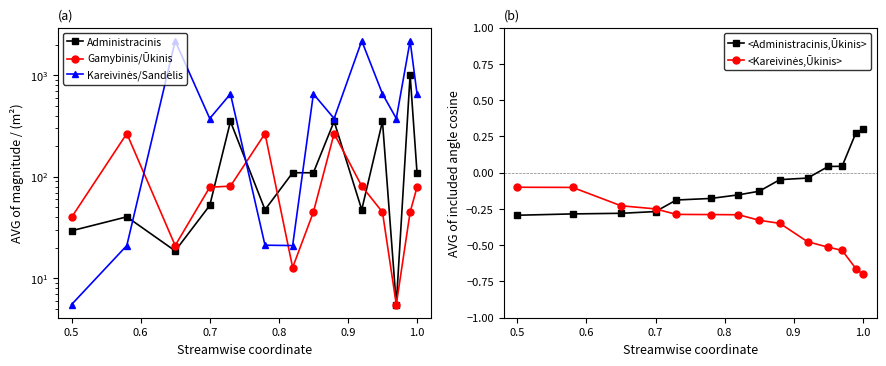

At which category does the chart reach its minimum across all series?

1.0